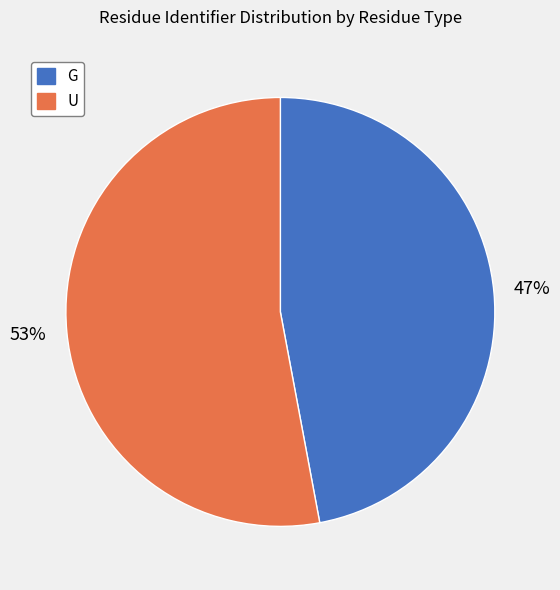

True or false: G accounts for 47% of the total.

True